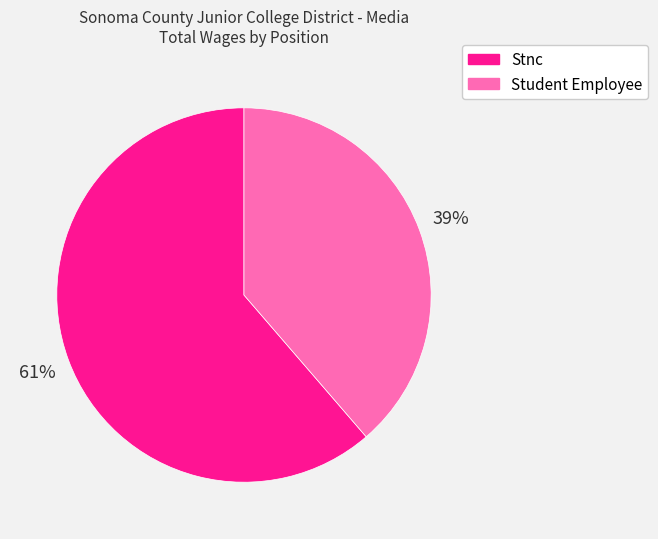

Combined, do Stnc and Student Employee account for over 50%?

Yes